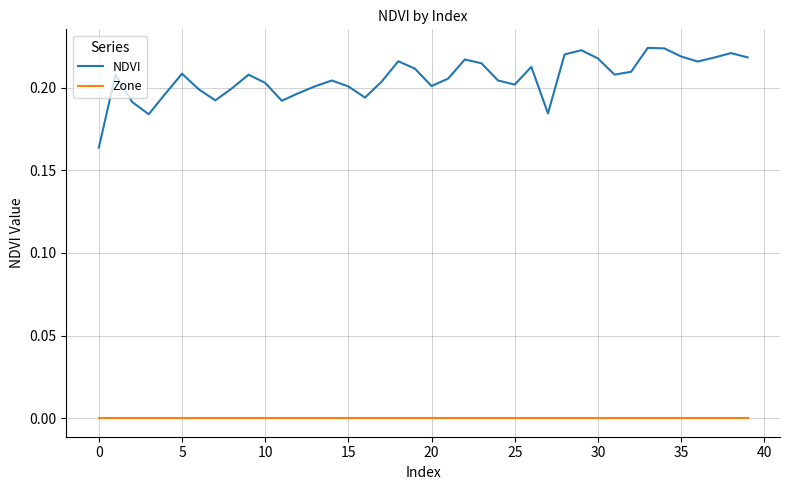

Which series has the largest range (max minus min)?

NDVI